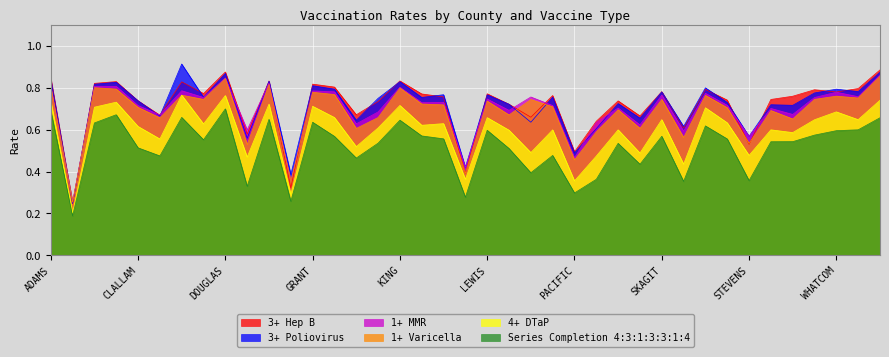

Does the chart display data point markers on the line(s)?

No